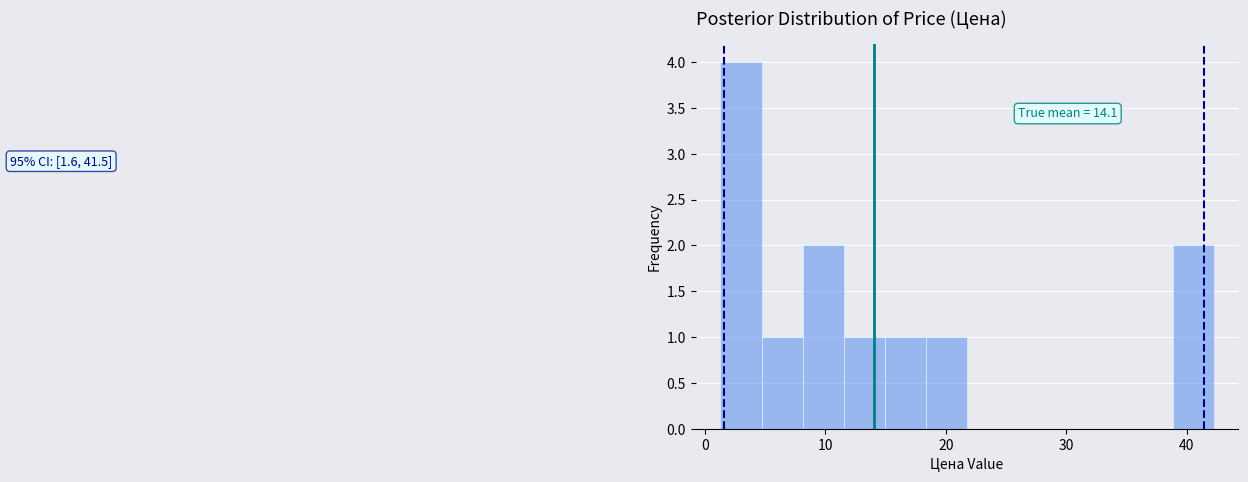

Around what value on the x-axis is the tallest bar? Give the approximate position of its centre, as read against the axis.

3